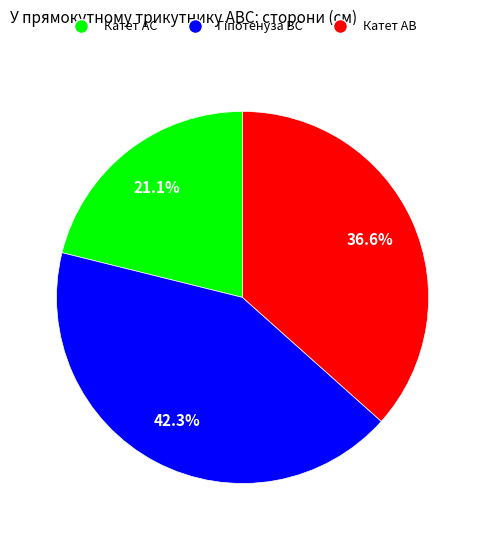

Which has a higher value, Катет АС or Катет АВ?

Катет АВ